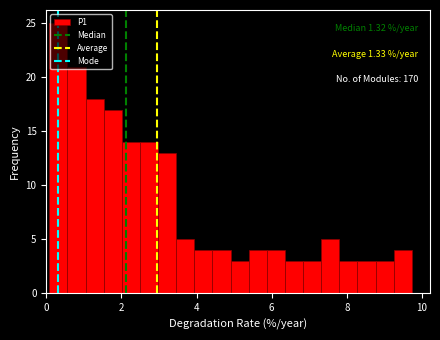

Around what value on the x-axis is the tallest bar? Give the approximate position of its centre, as read against the axis.

0.4